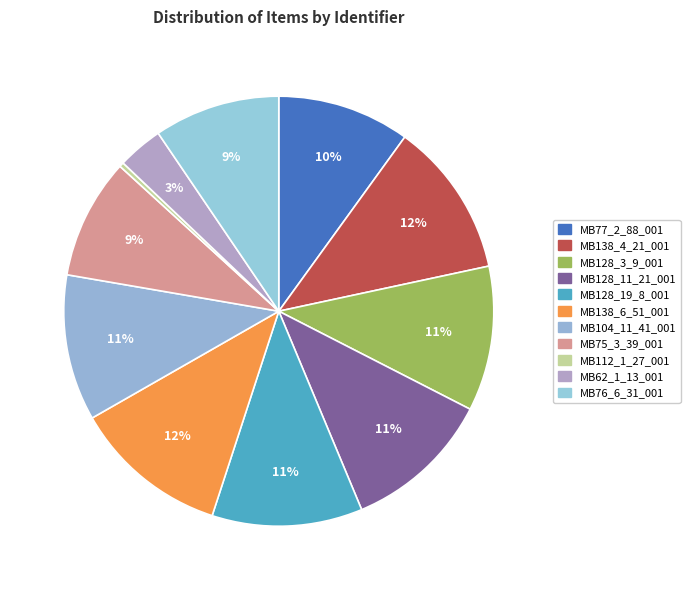

What is the smallest slice in the pie chart?

MB112_1_27_001